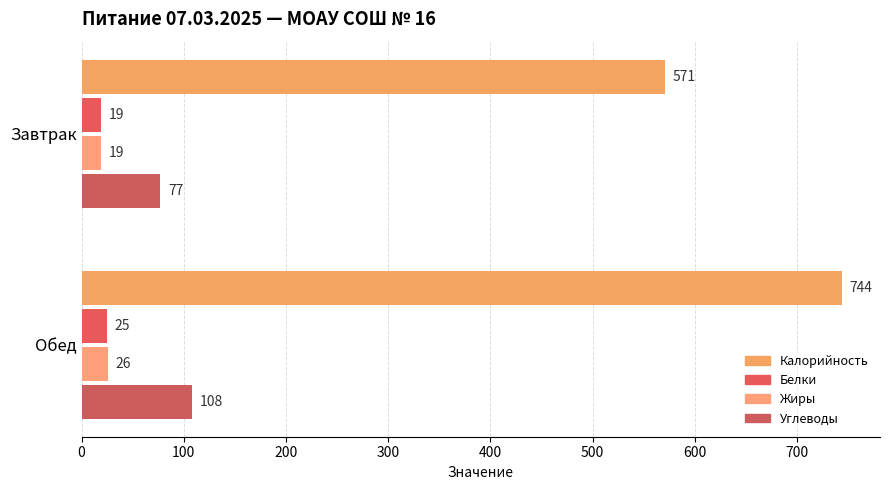

How many categories are shown in the chart?

2